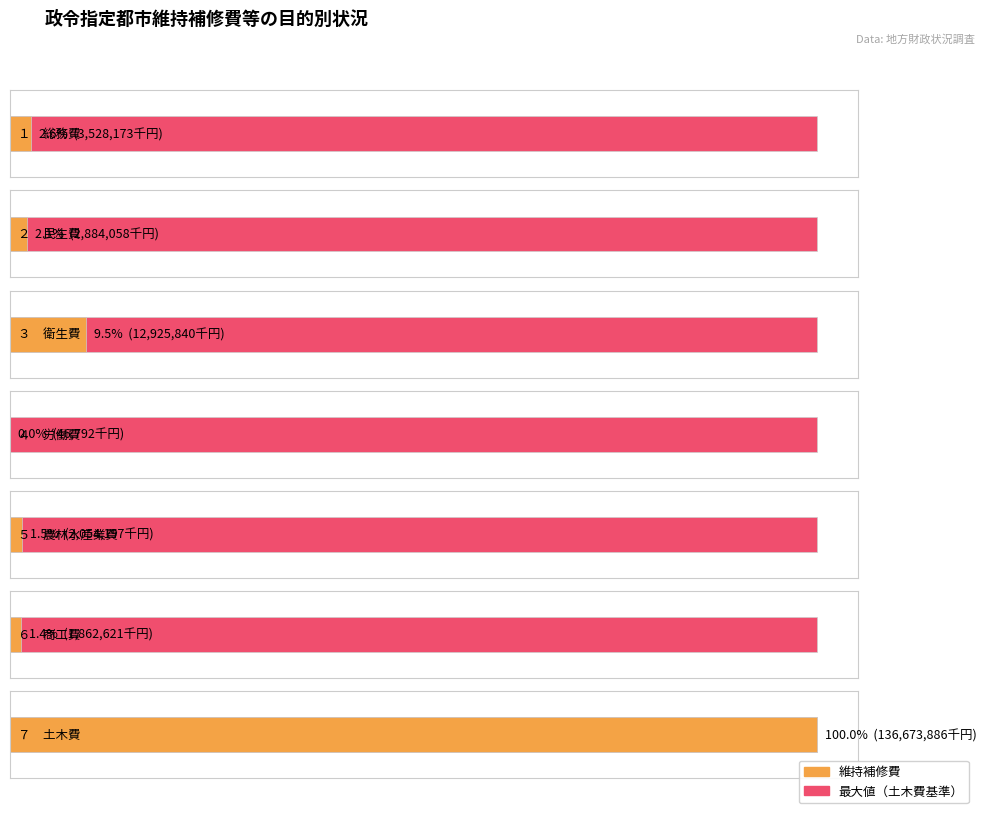

What is the average value?

22853652